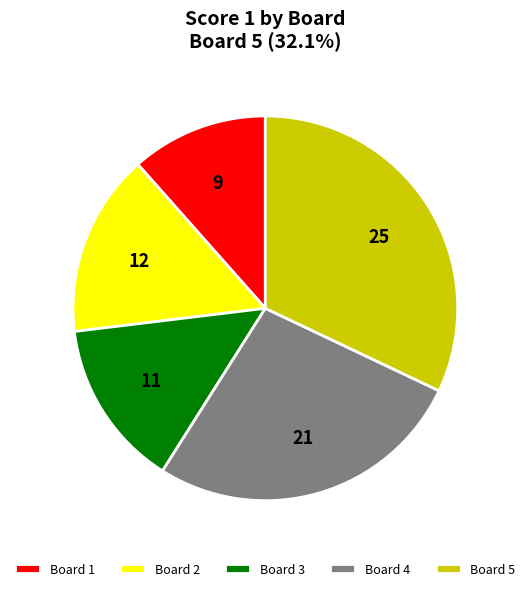

What is the smallest slice in the pie chart?

Board 1